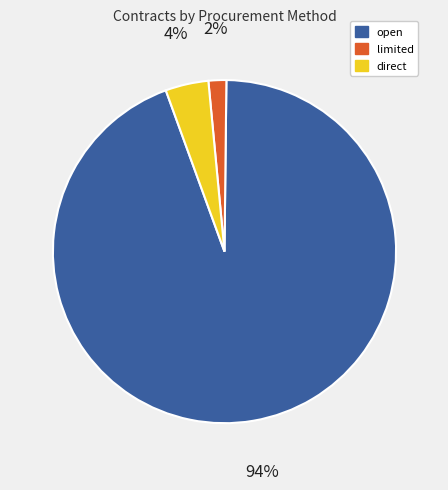

Is there a majority slice in this chart?

Yes